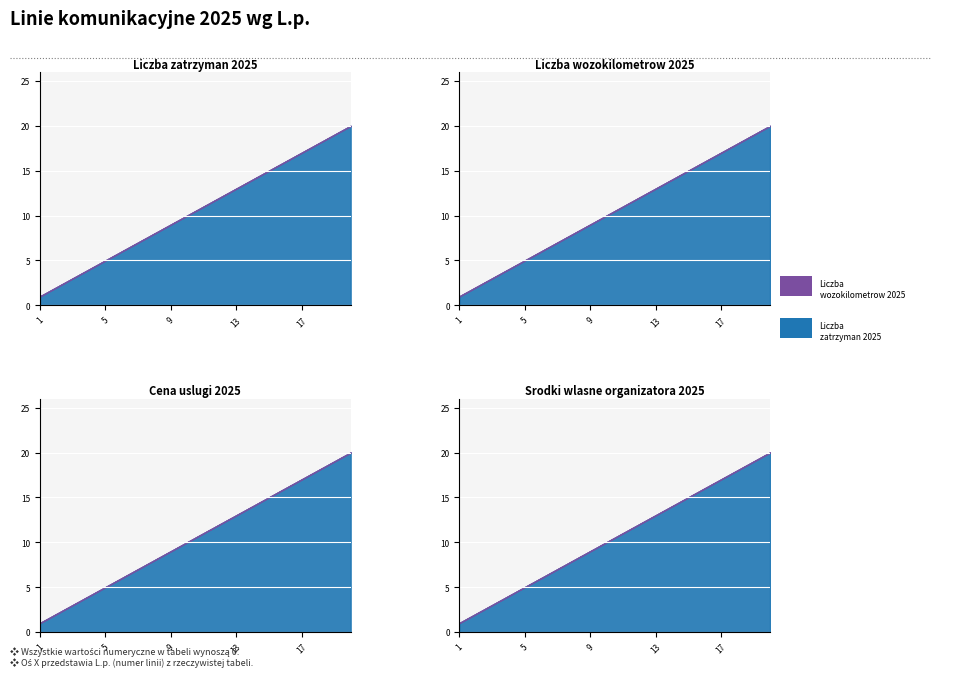

True or false: Liczba wozokilometrow 2025 and Liczba zatrzyman 2025 cross at least once.

False